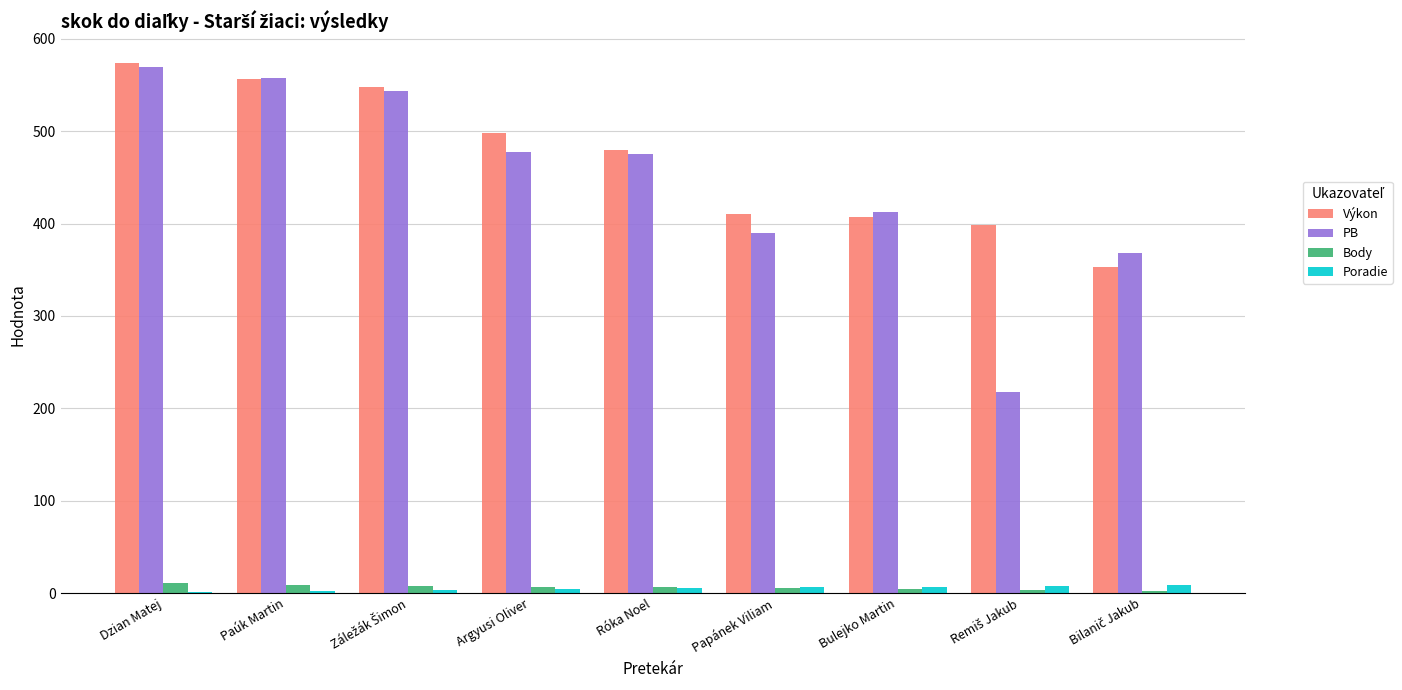

Which label corresponds to the largest value in the chart?

Dzian Matej